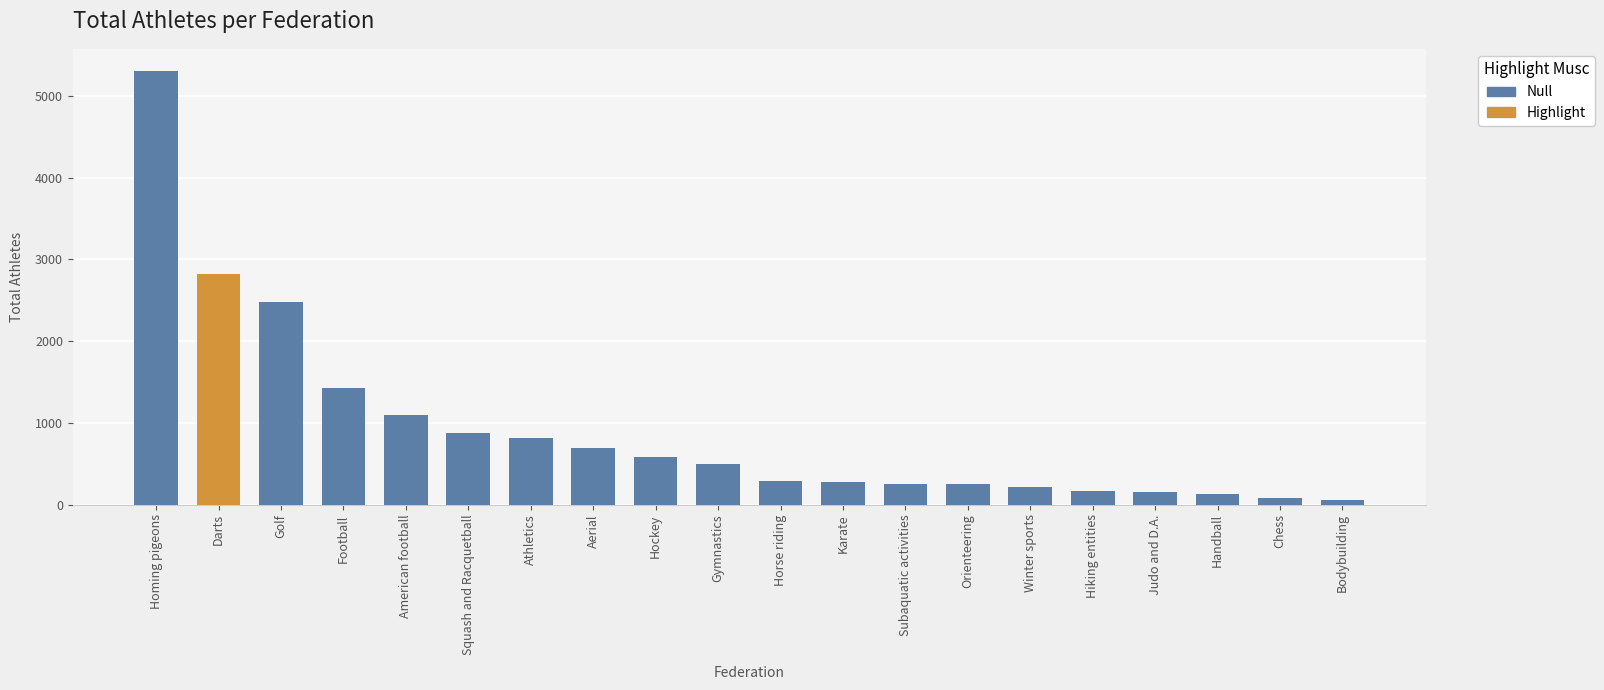

What value does the data have at Hiking entities, to the nearest 100?

200